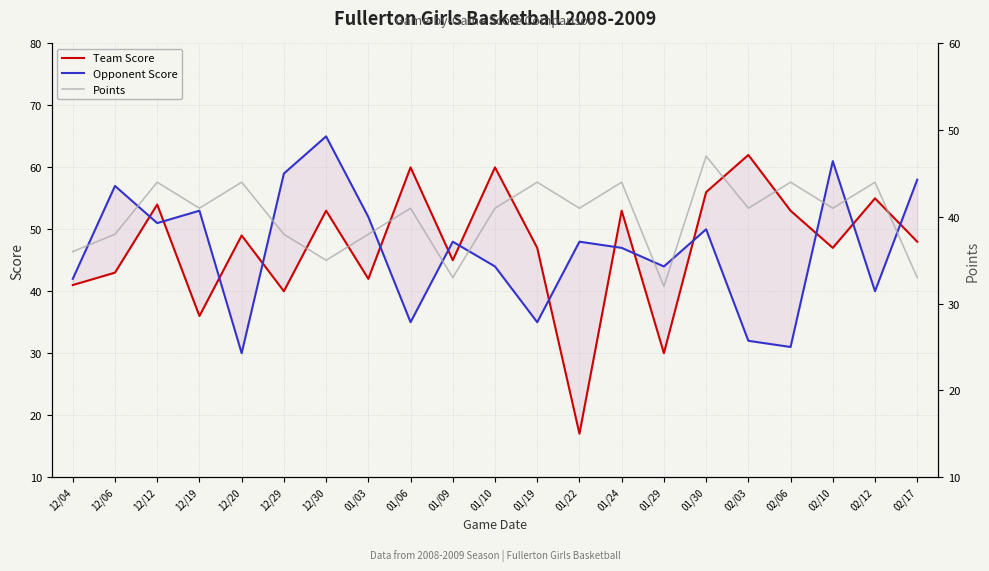

What is the difference between the highest and lowest values at 12/19?

17